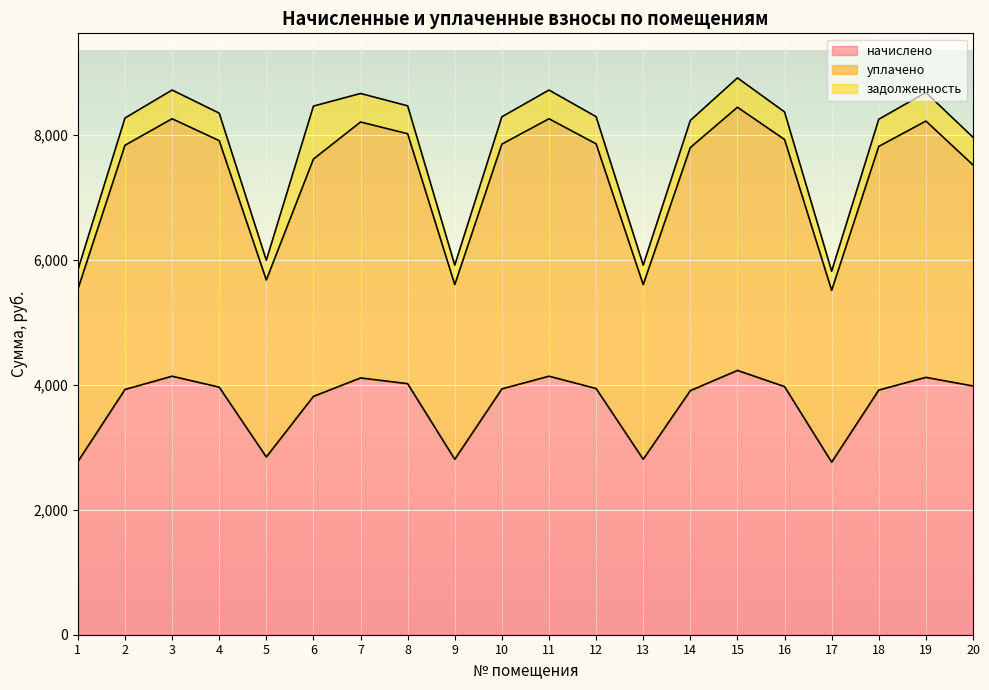

Between 4 and 16, which series saw the biggest shift?

уплачено